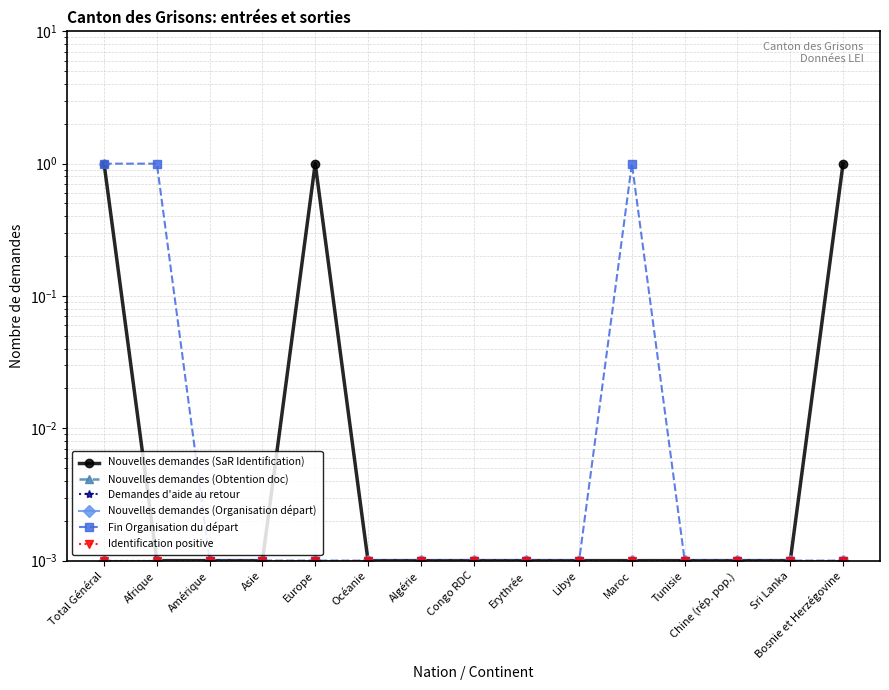

What are all the series names shown in the legend?

Nouvelles demandes (SaR Identification), Nouvelles demandes (Obtention doc), Demandes d'aide au retour, Nouvelles demandes (Organisation départ), Fin Organisation du départ, Identification positive